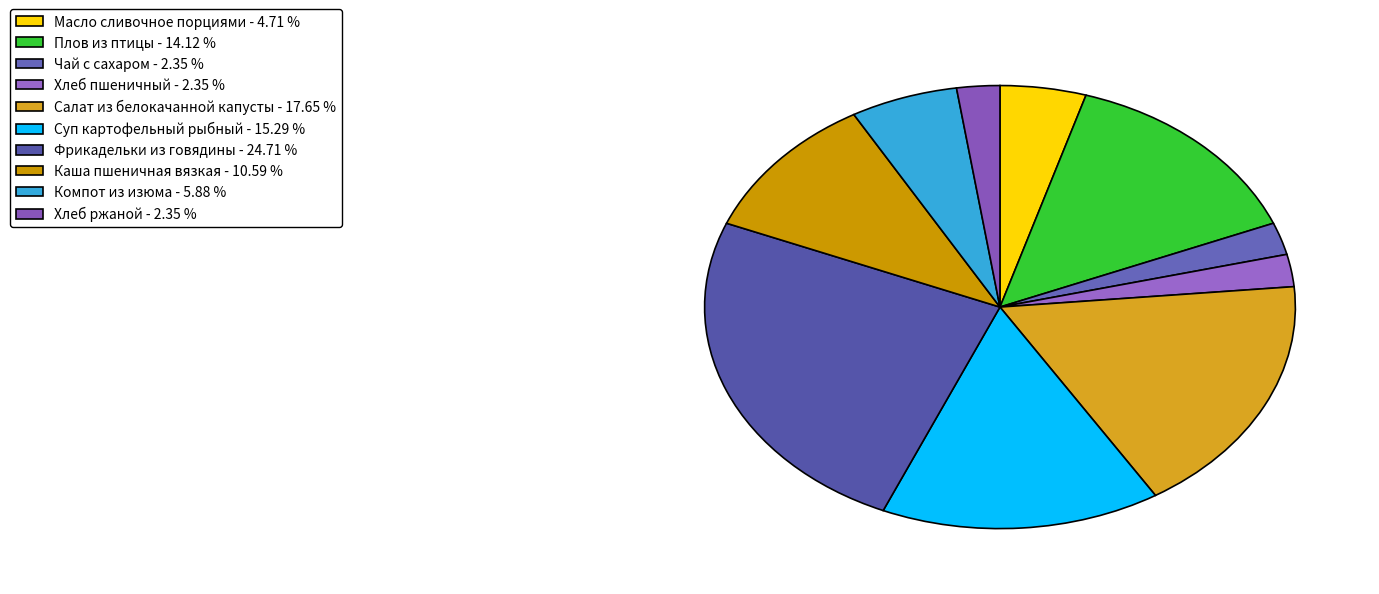

To the nearest percent, what is the combined percentage of Хлеб пшеничный and Компот из изюма?

8%